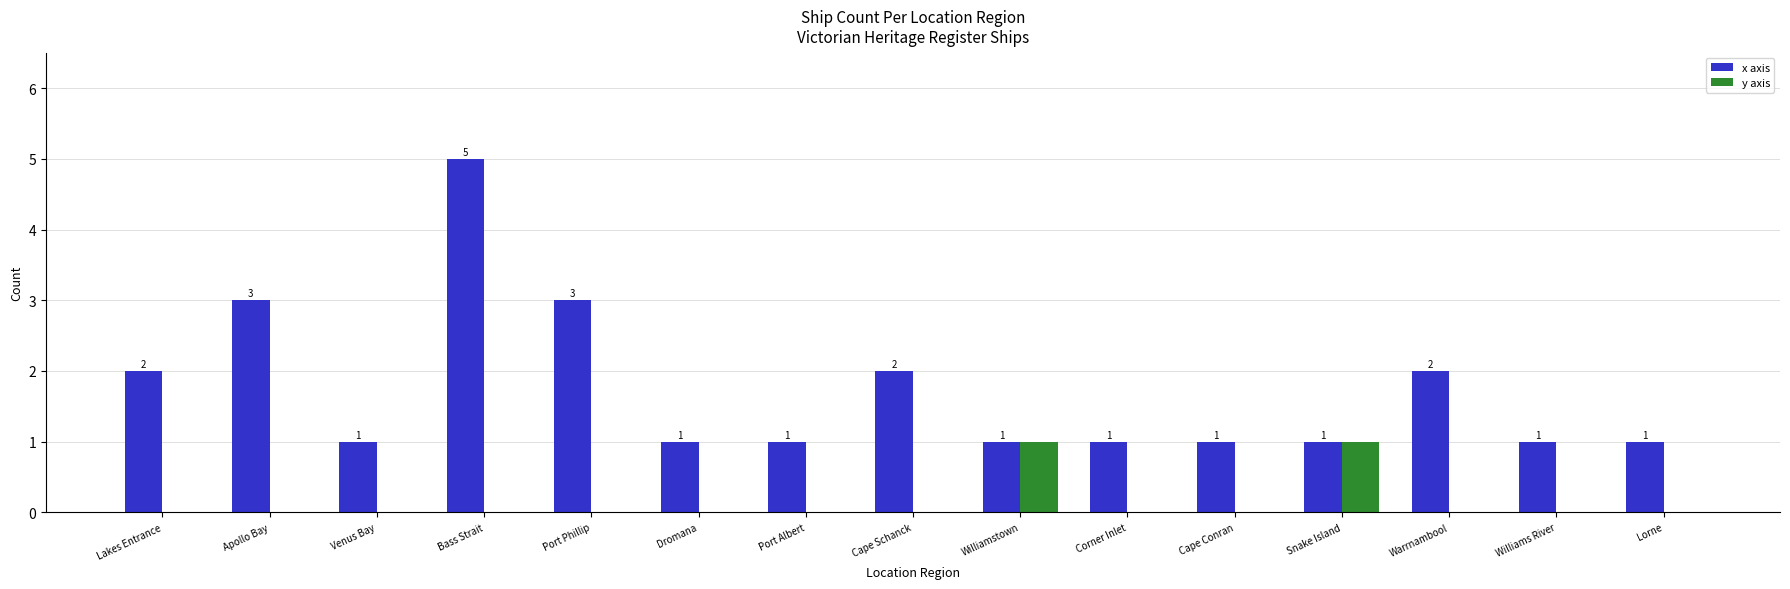

How many x axis values are between 1 and 2?

12